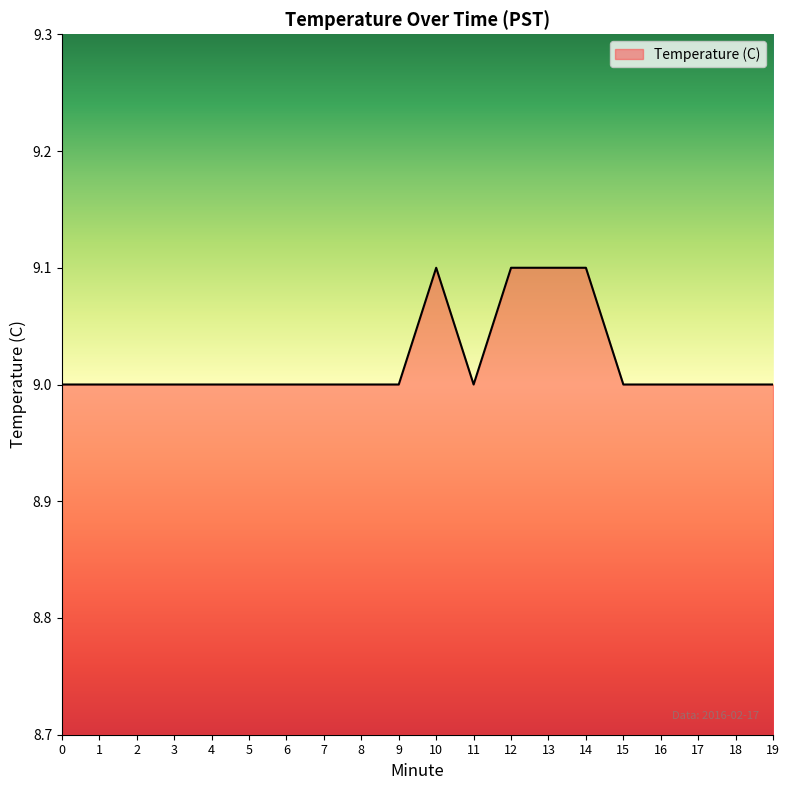

Is it true that the value at 5 is 4.6?

False